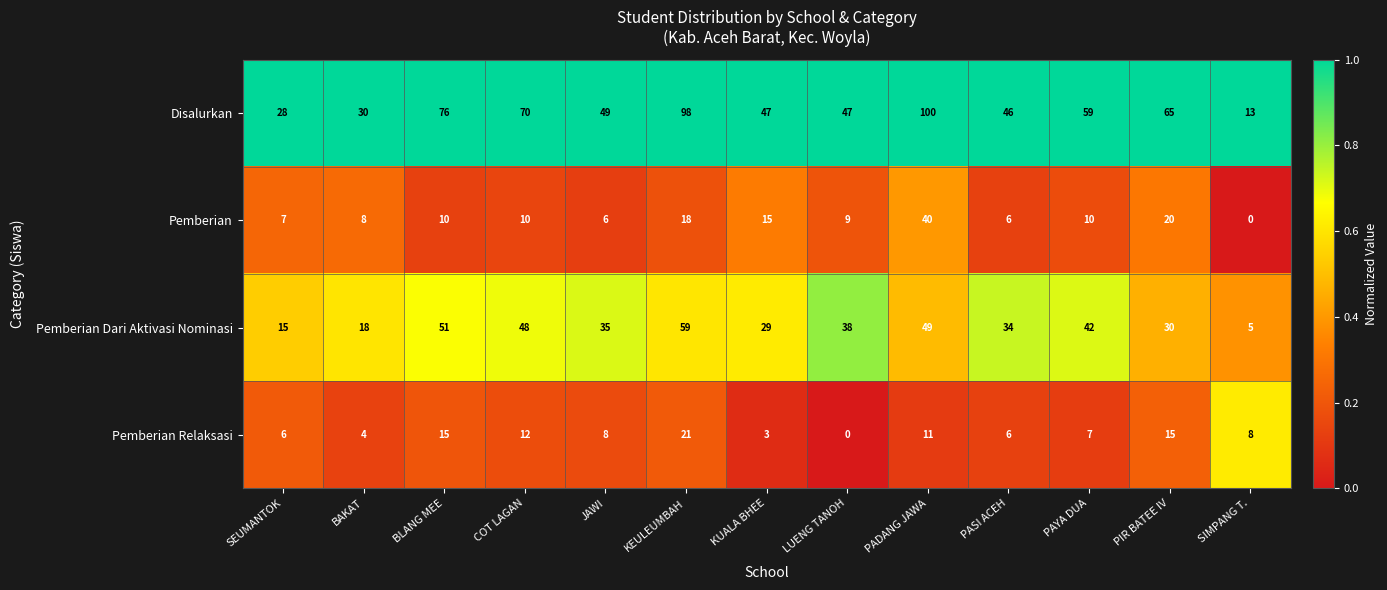

What is the greatest value displayed?

100